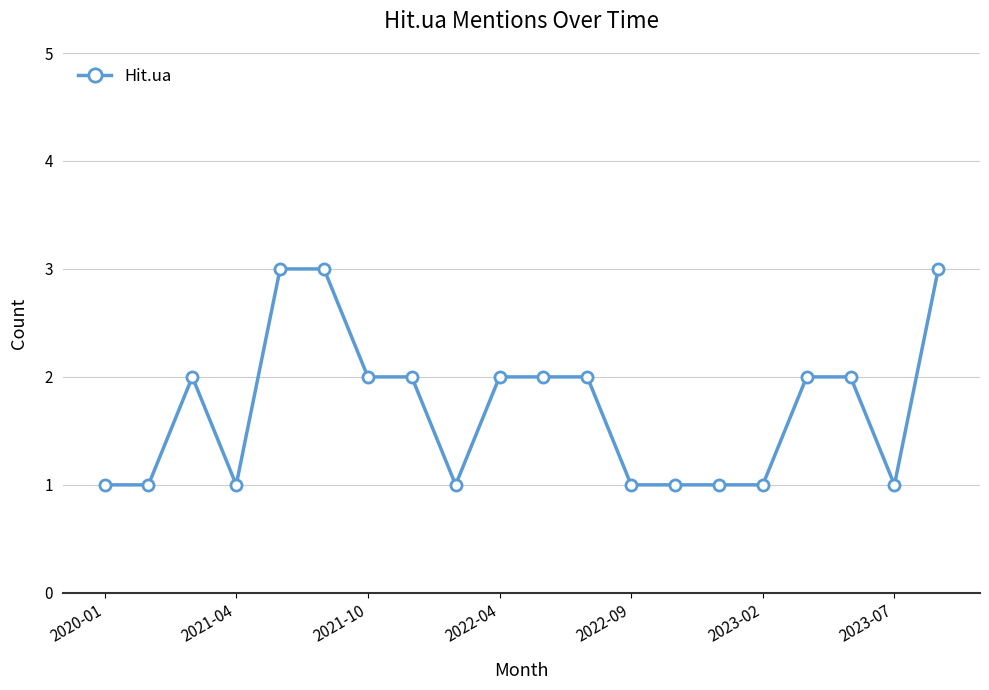

How many categories are shown in the chart?

20